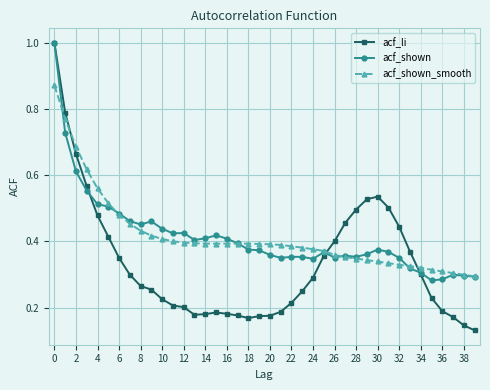

At how many categories does at least one series exceed 0?

40